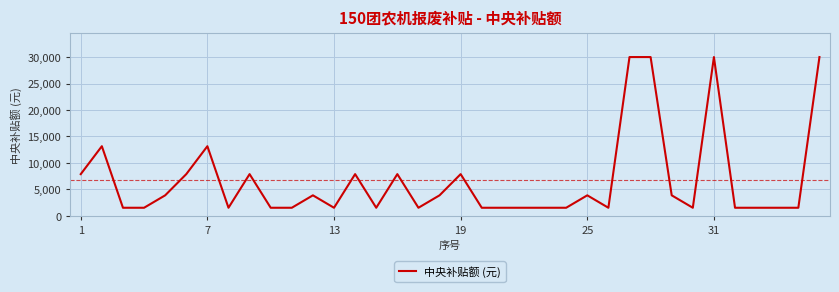

What is the maximum value shown in the chart?

30000